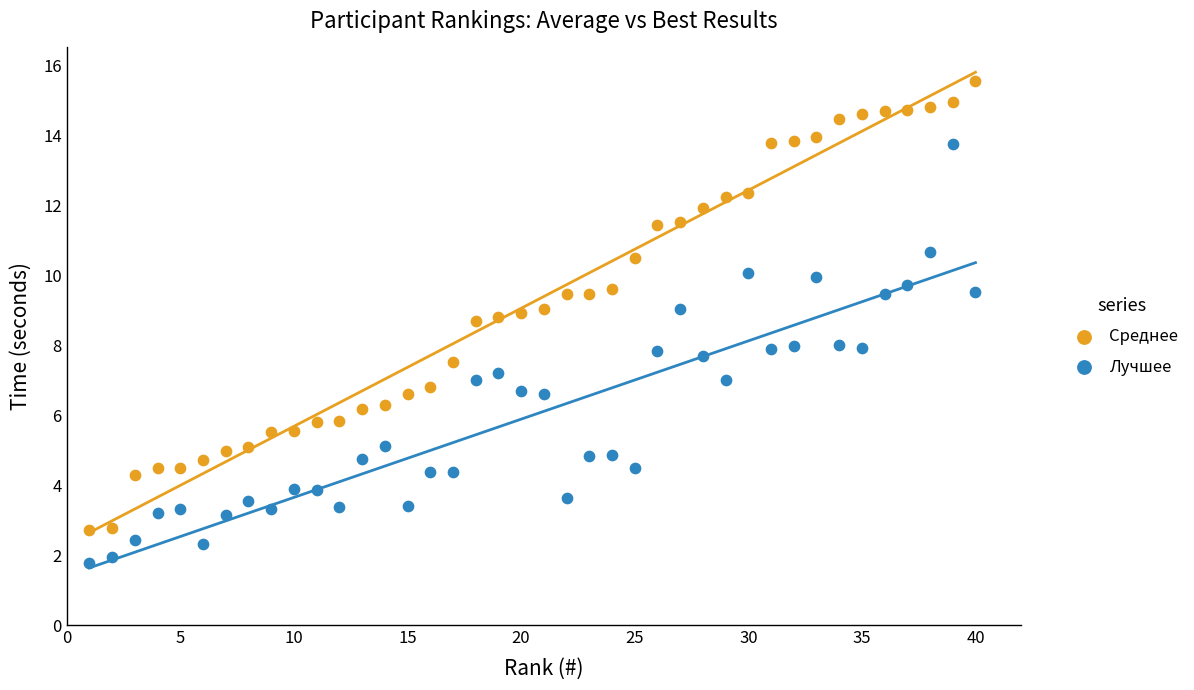

Which series contains the lowest Y value?

Лучшее